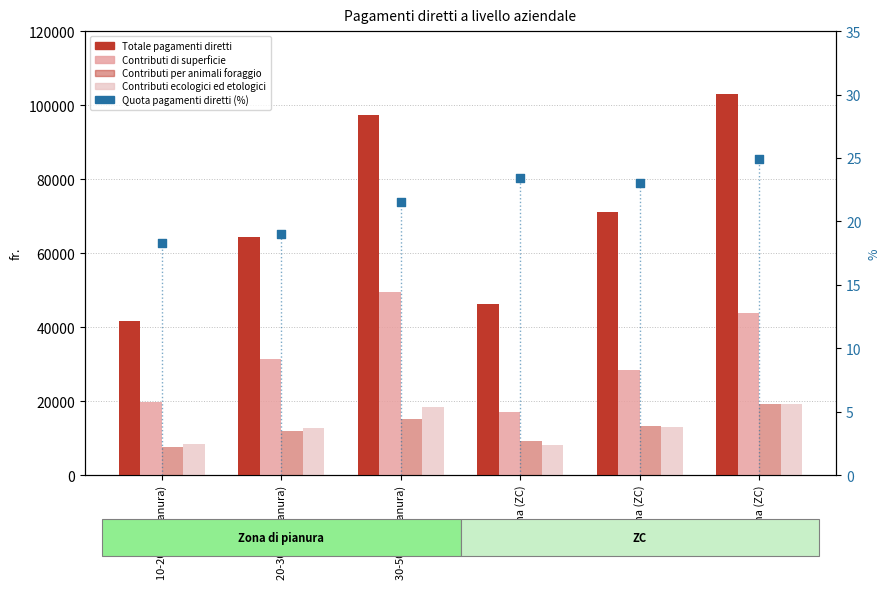

What is the total value across all series at 10-20 ha (Pianura)?

77745.3